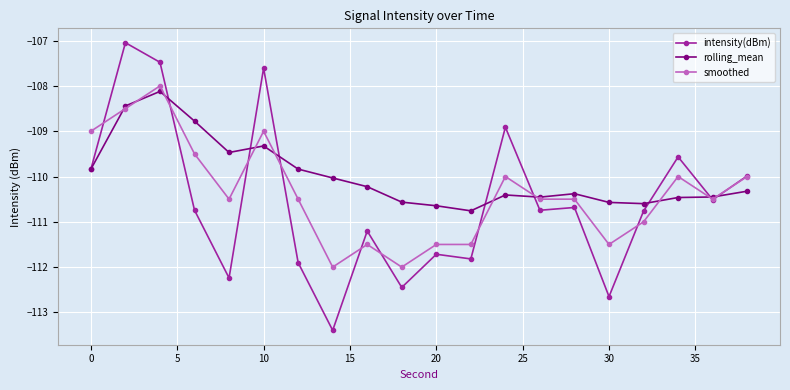

True or false: smoothed has more than 2 points higher than both neighbors.

True